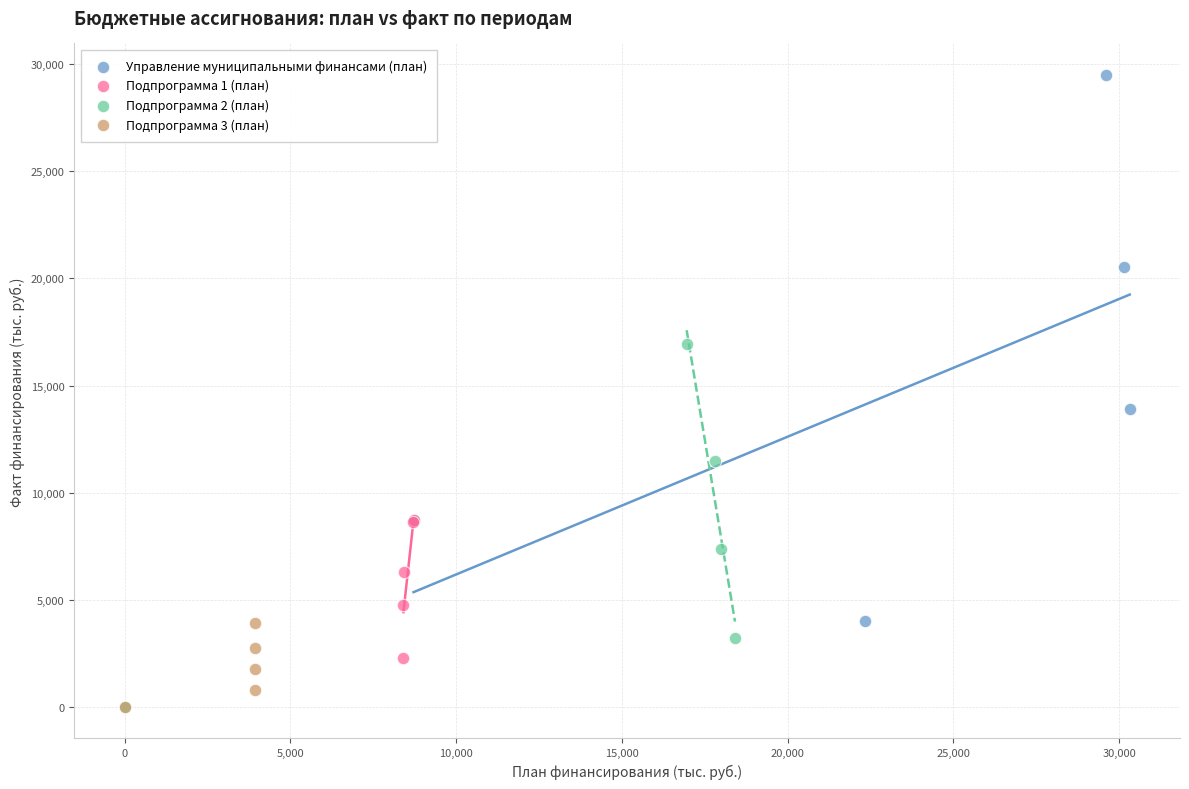

Which series has the widest spread of Y values?

Управление муниципальными финансами (план)